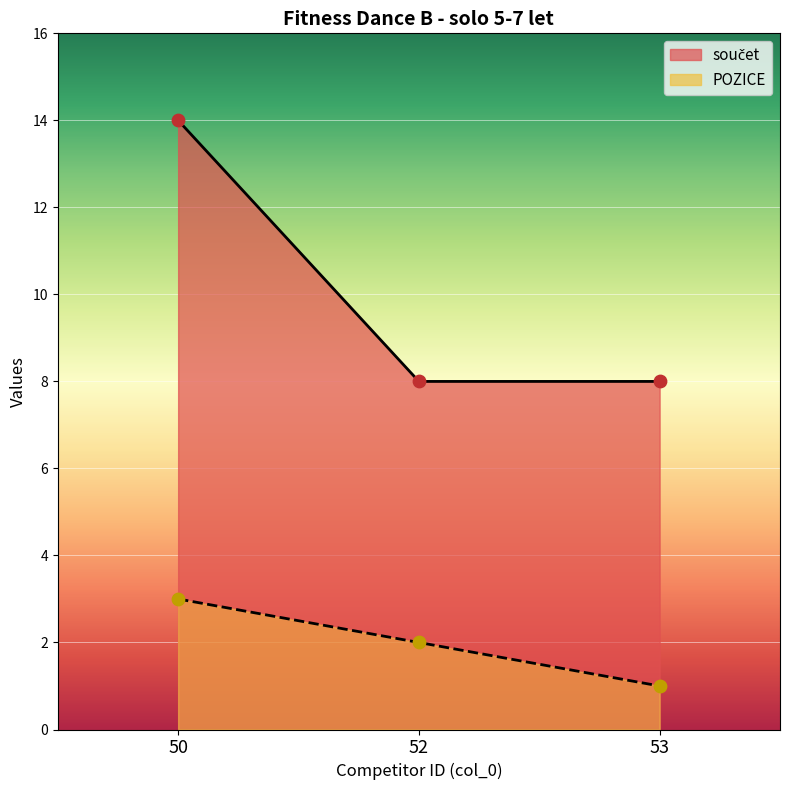

What are all the series names shown in the legend?

POZICE, součet